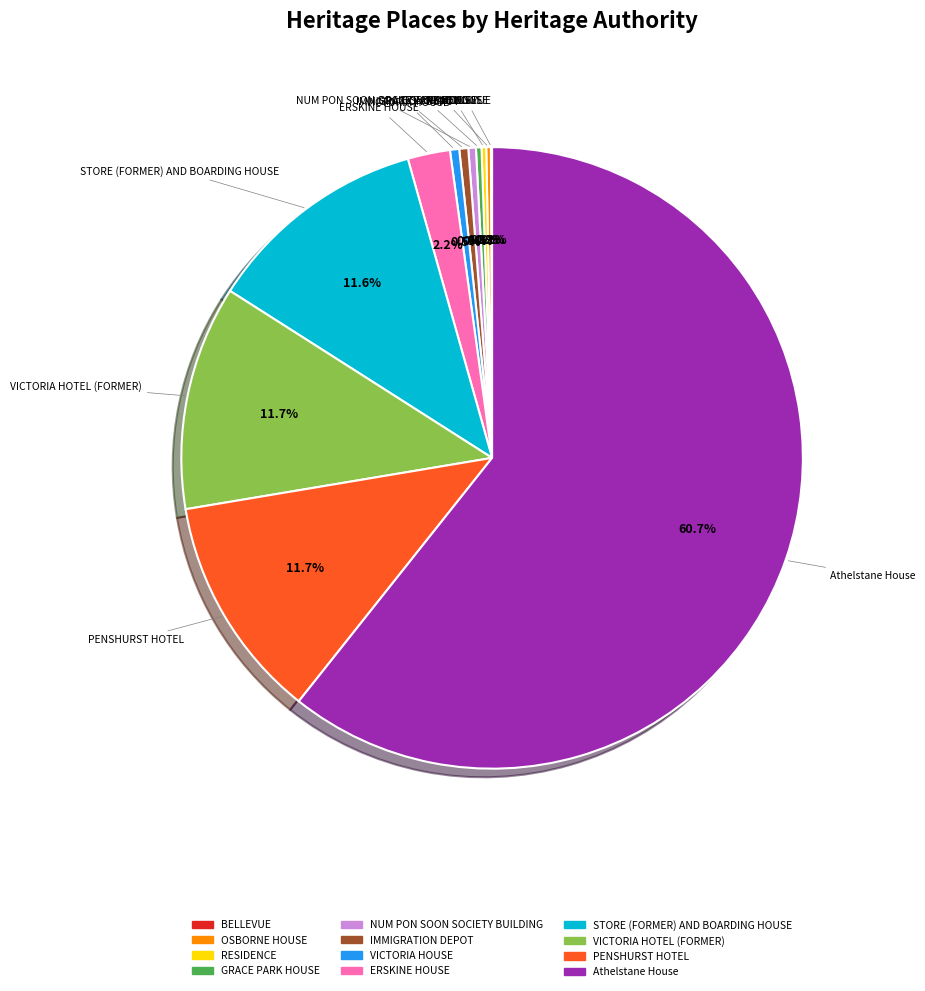

Which slice represents more than half of the pie?

Athelstane House